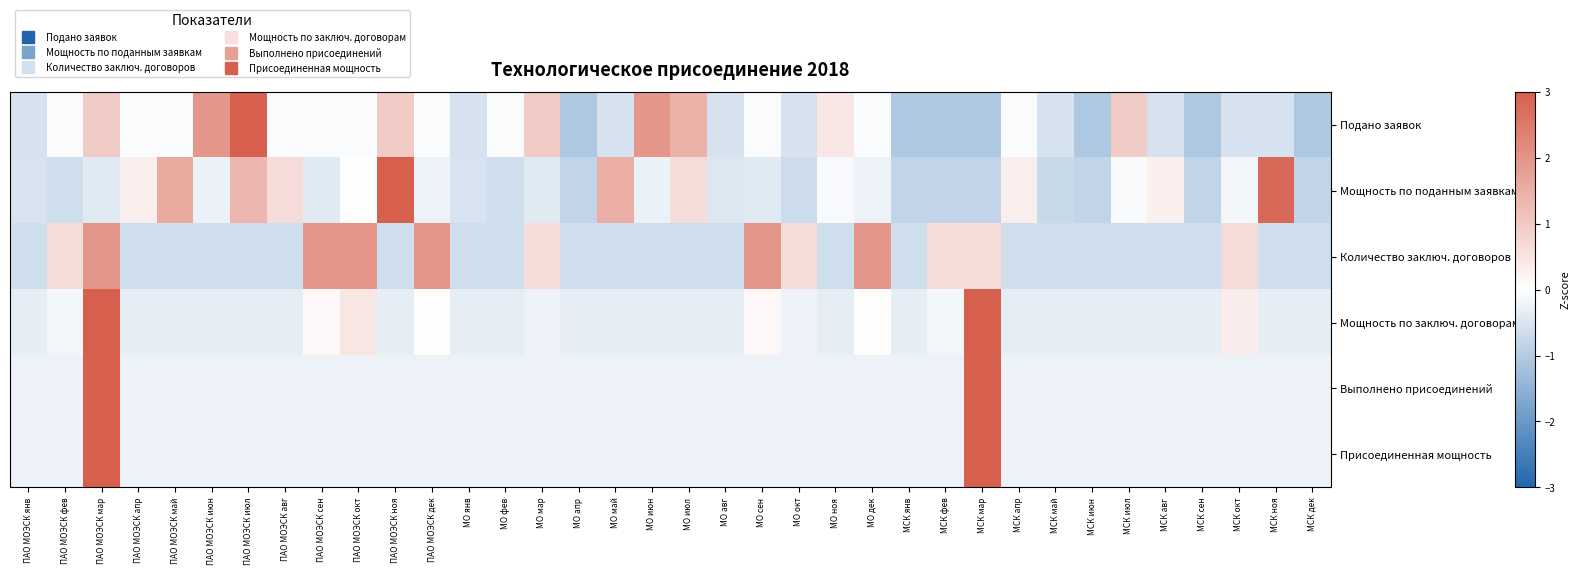

What is the maximum value shown in the chart?

3.0